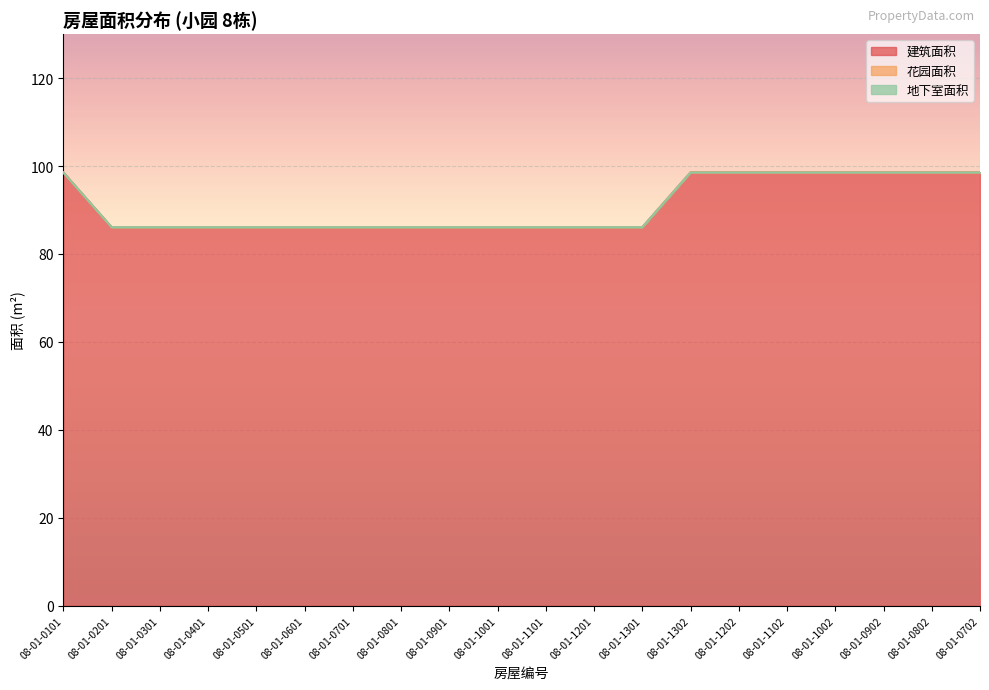

What is the label of the 6th point from the left?

08-01-0601